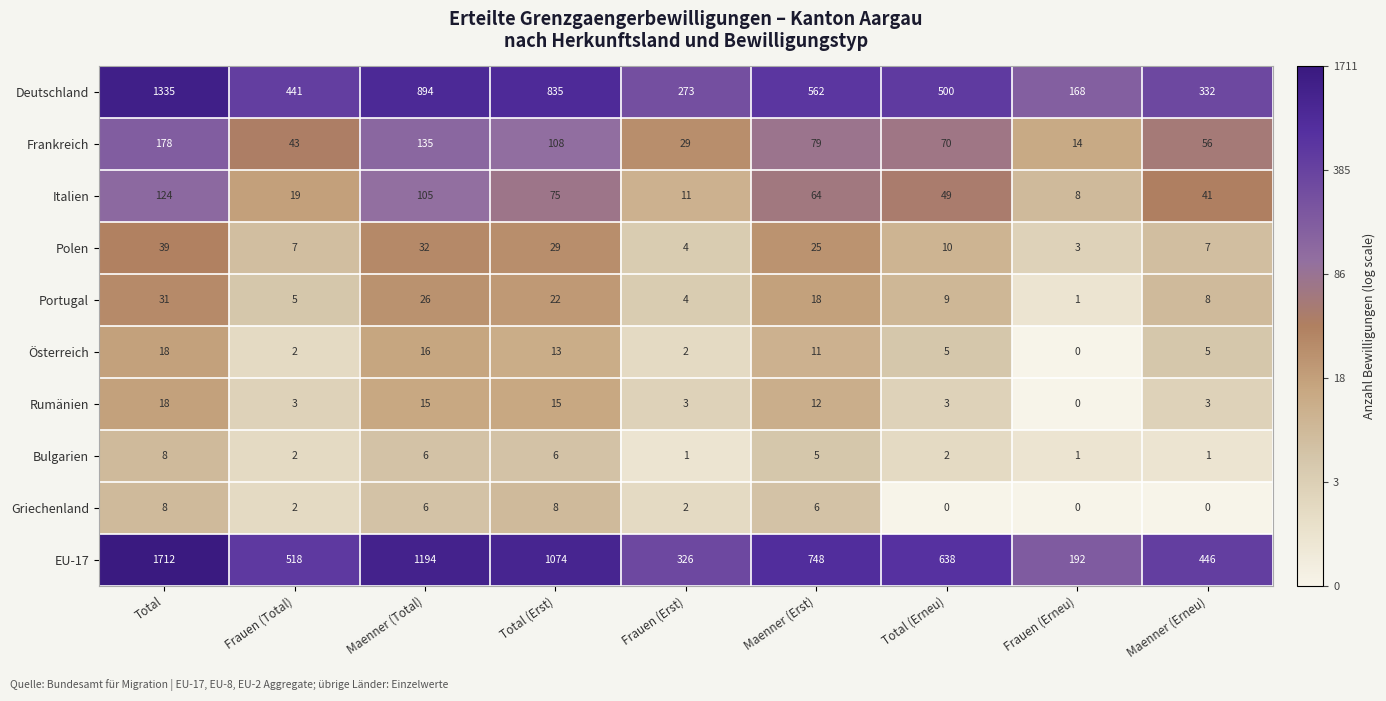

Is it true that Portugal equals 50 at Total?

False